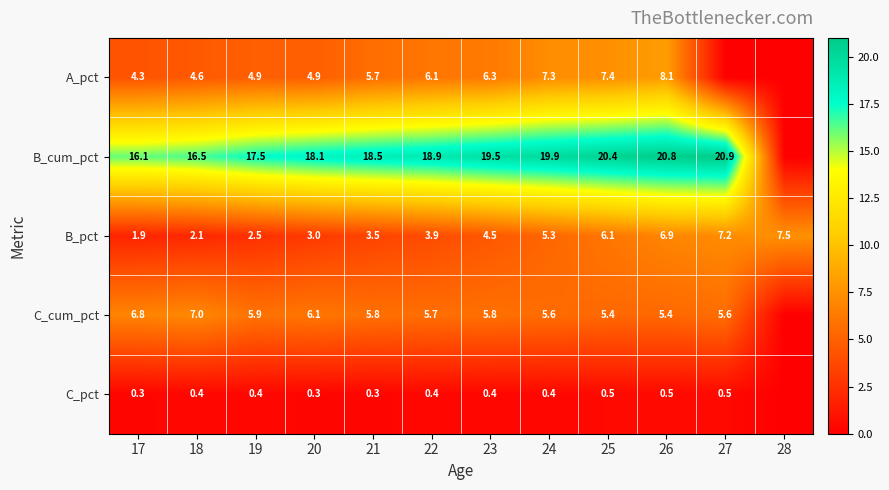

Which series changed the most between 18 and 23?

B_cum_pct